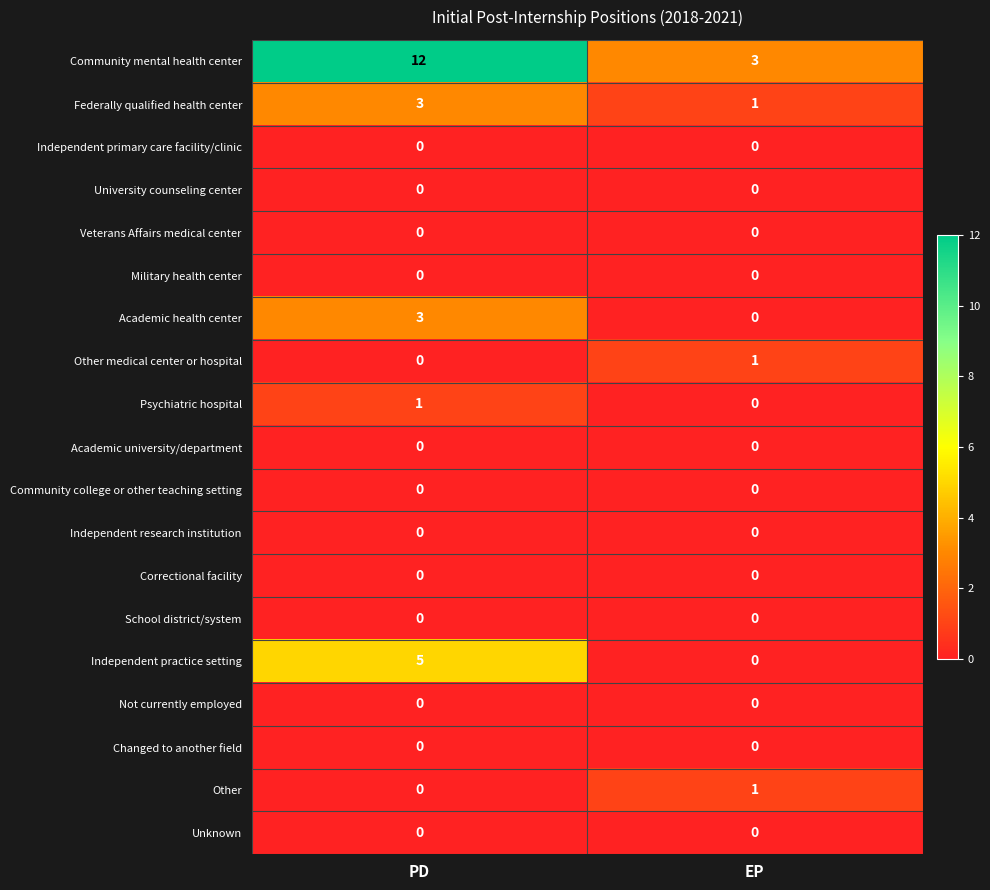

Rank the categories by Academic health center value from highest to lowest.

PD, EP